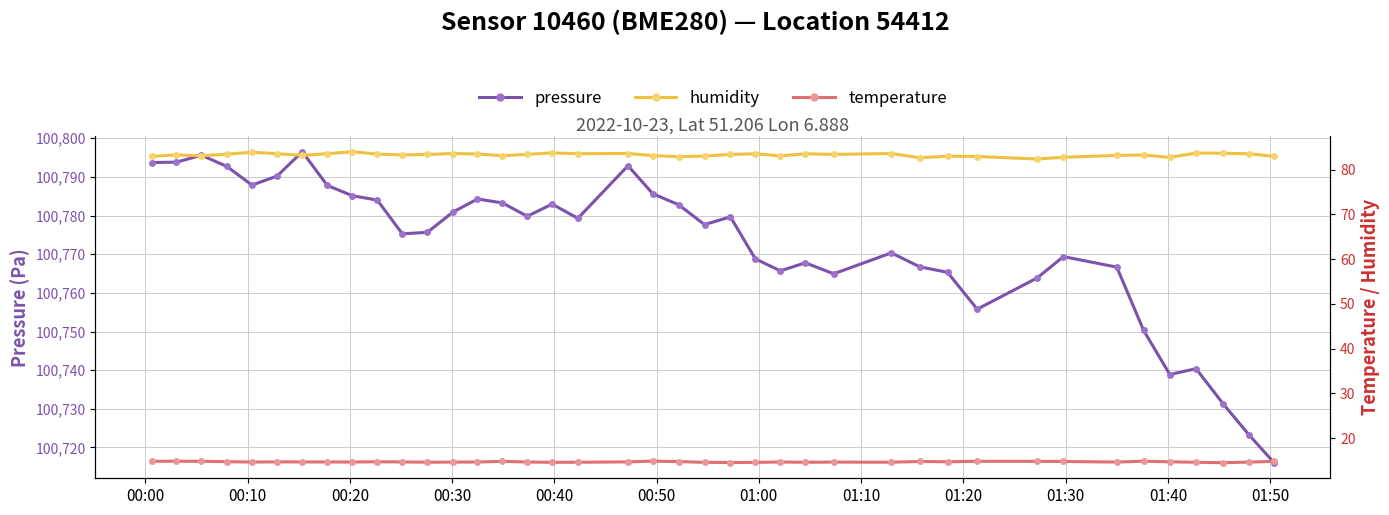

List the series in order of their peak value, highest first.

pressure, humidity, temperature